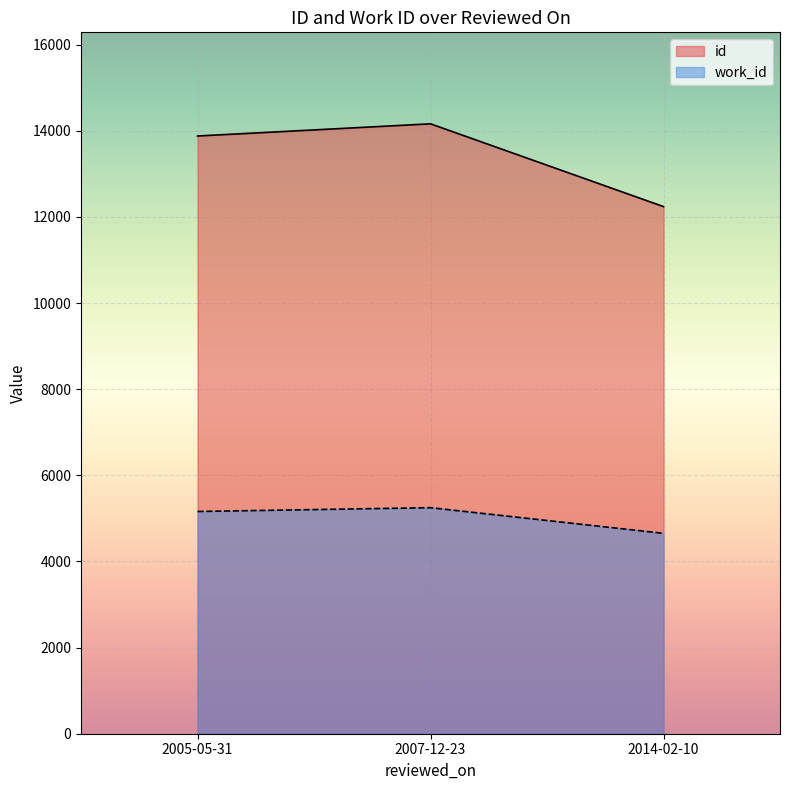

What is the difference between the maximum and second lowest values in the id series?

283